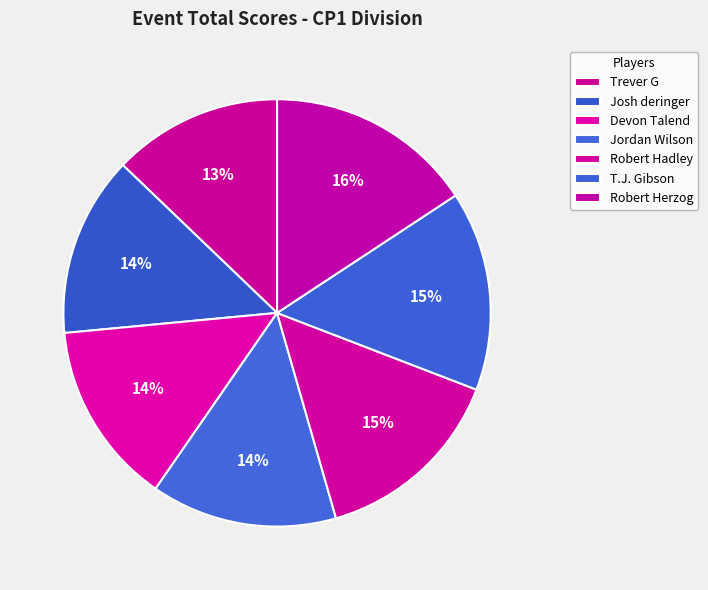

To the nearest percent, what is the difference between the Trever G and Robert Herzog slice percentages?

3%